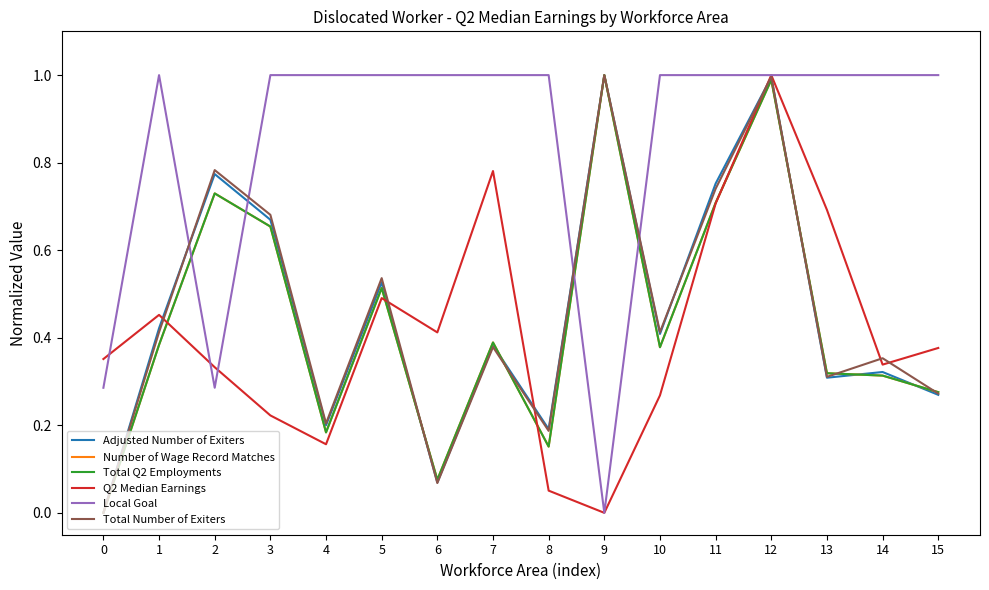

Is this an area chart (filled region under the line)?

No